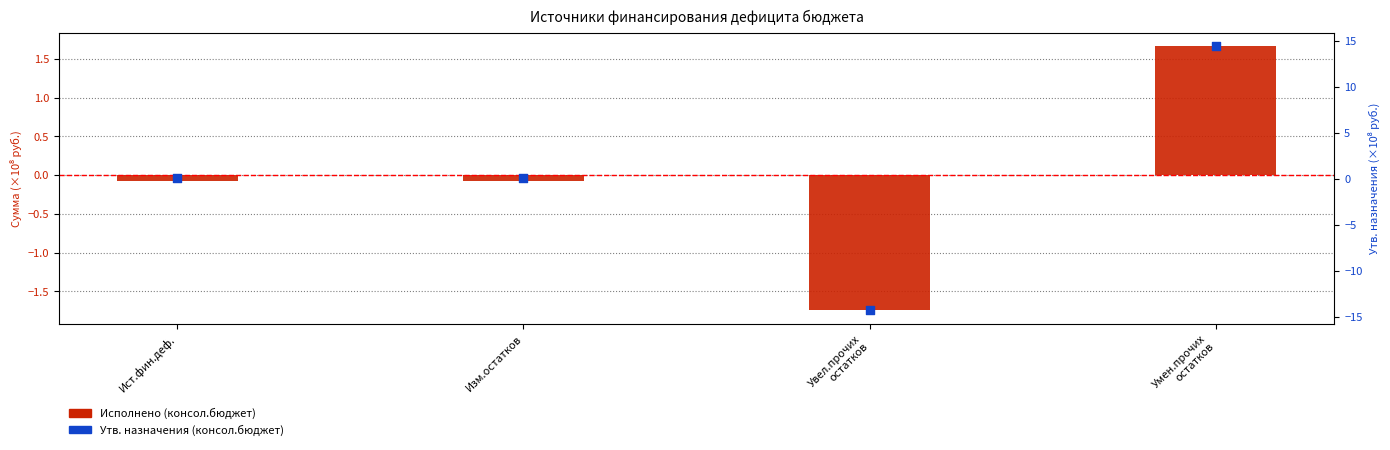

Which series has the largest total across all categories?

Утв. назначения (консол.бюджет)